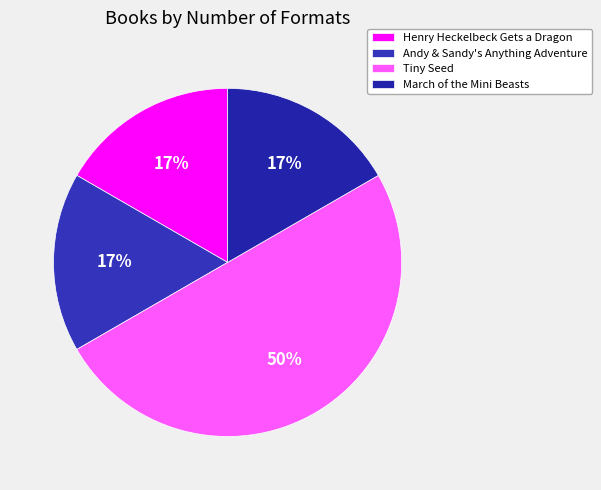

What percentage is NOT represented by Andy & Sandy's Anything Adventure?

83.3%